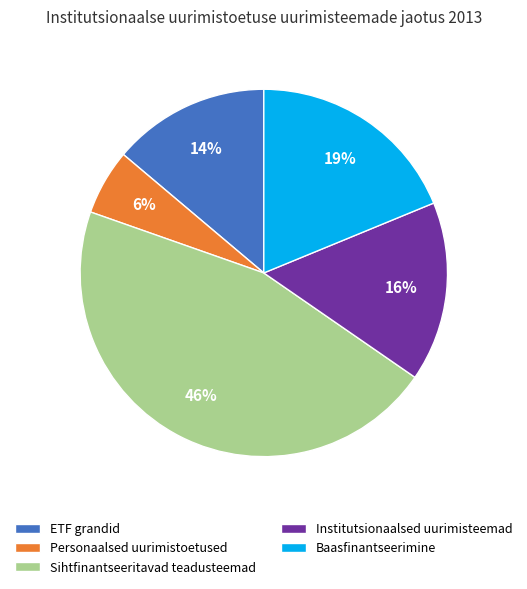

How many slices are in this pie chart?

5